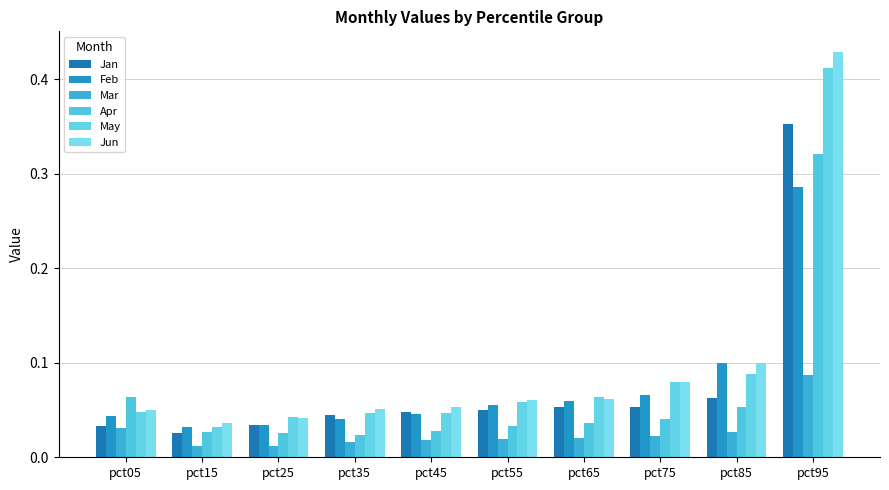

Does the chart contain stacked bars?

No